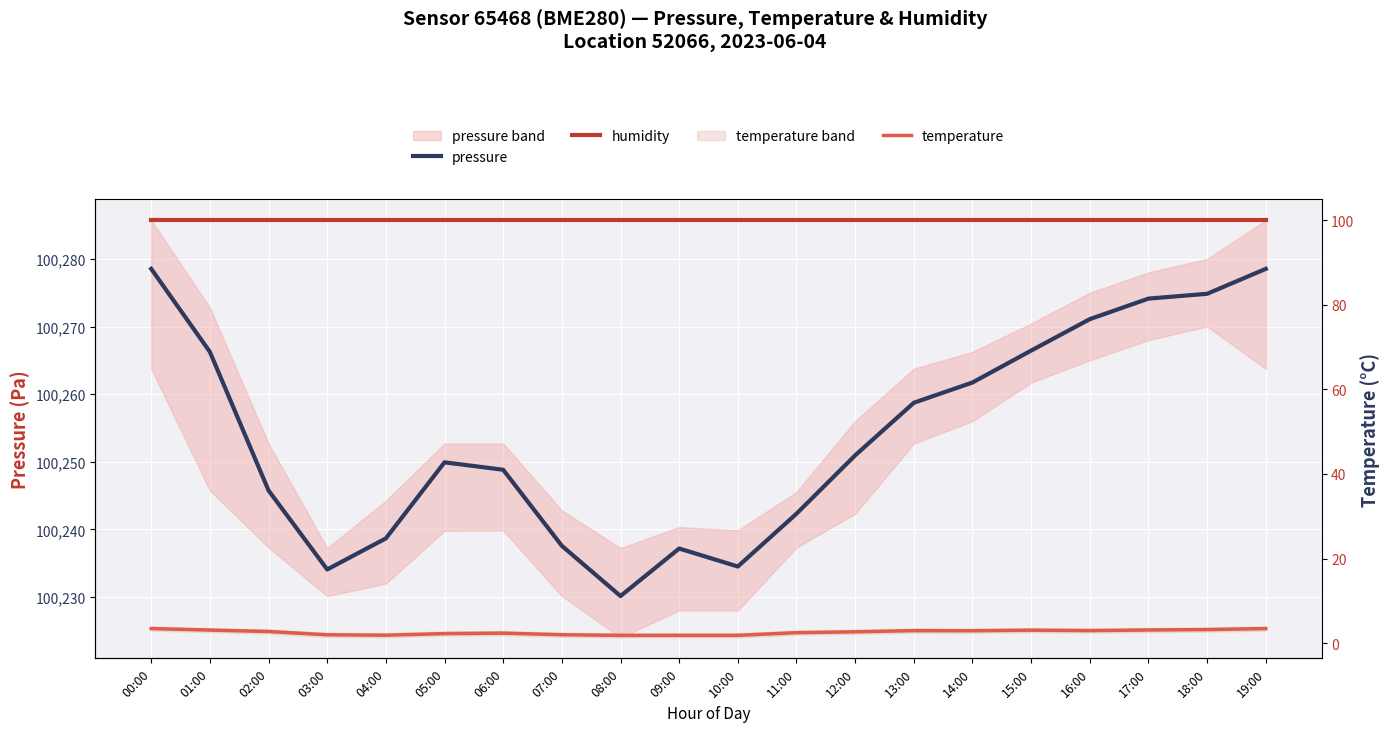

How many lines are shown in the chart?

3